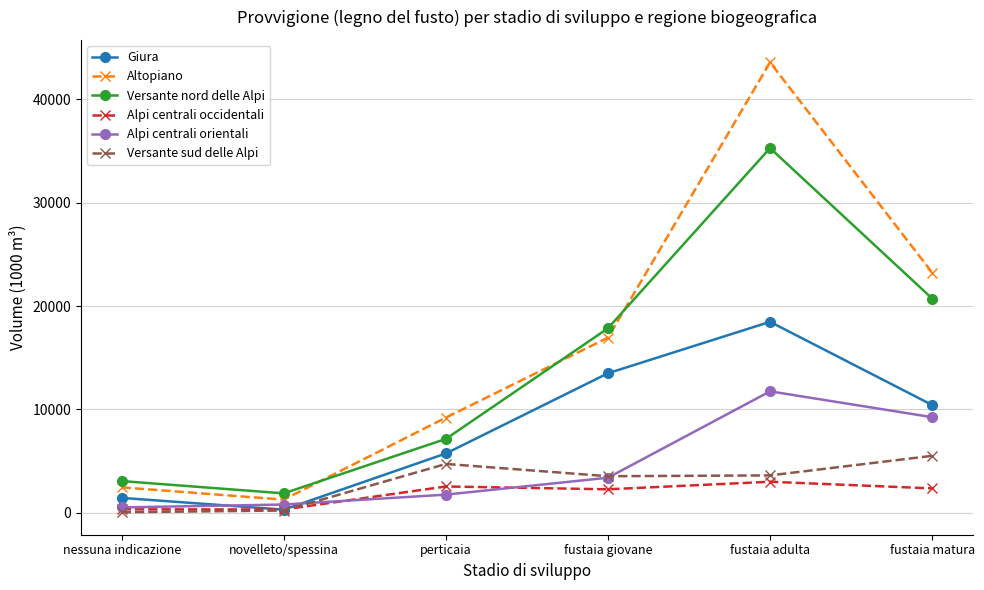

Does the chart have visible grid lines?

Yes